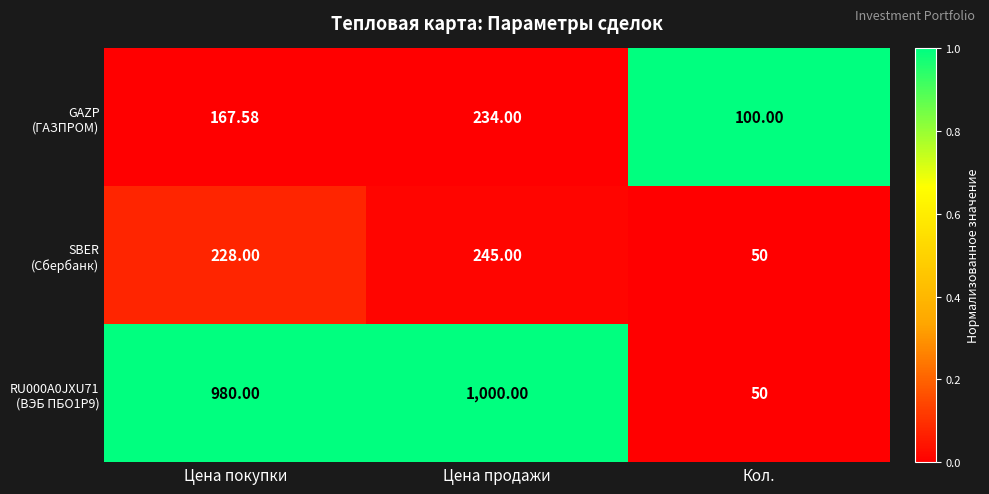

Count the number of data series in this chart.

3